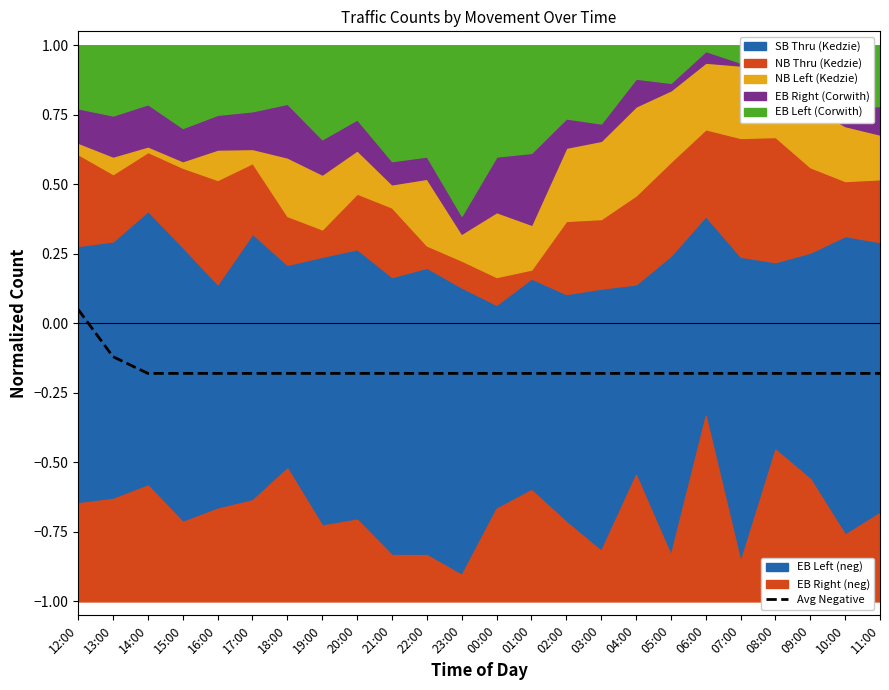

How many values are between 0 and 1?

1